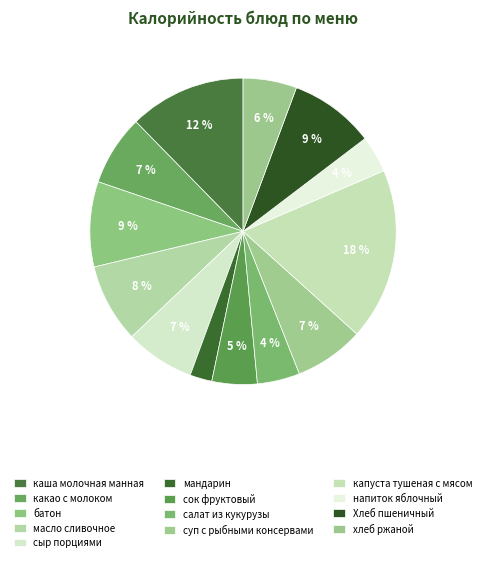

True or false: какао с молоком accounts for 1% of the total.

False